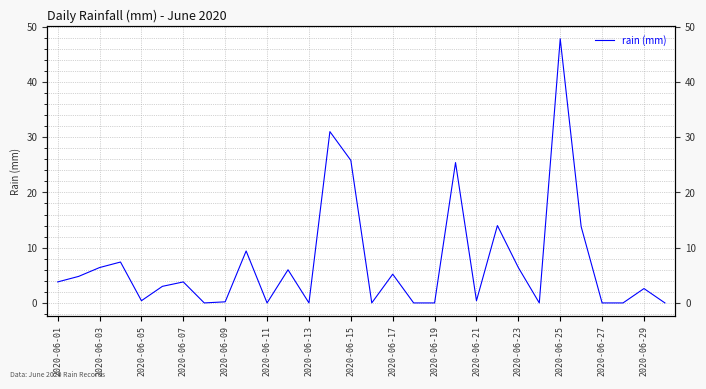

The chart shows a value of 47.8 at 2020-06-25. True or false?

True